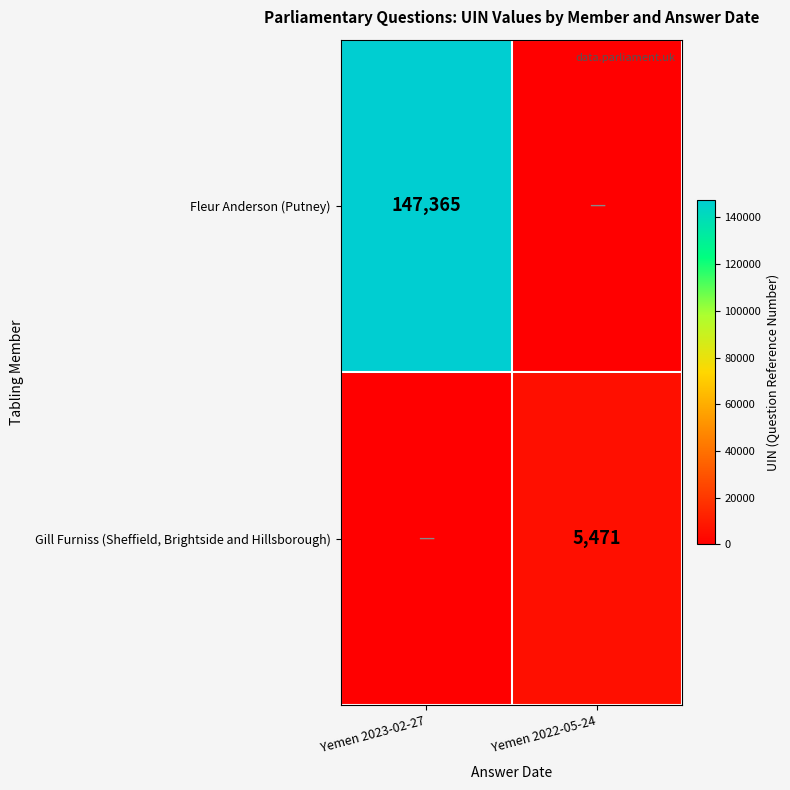

True or false: Fleur Anderson (Putney) has a value of 147365 at Yemen 2023-02-27.

True